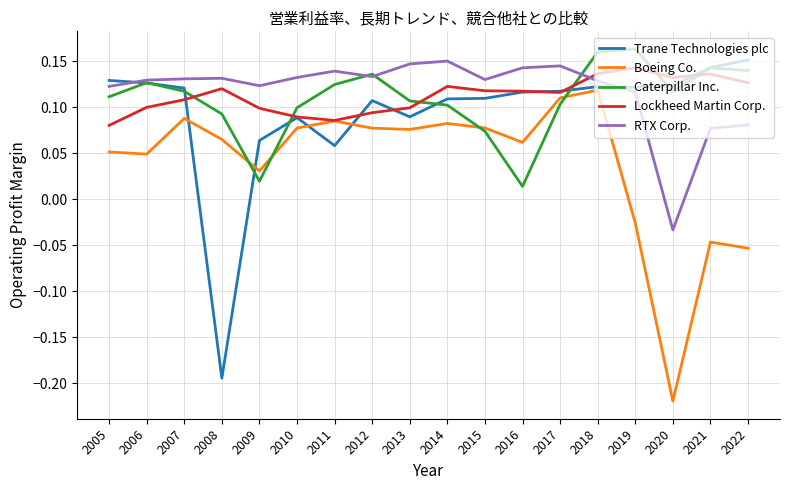

At which category is the sum across all series the highest?

2018